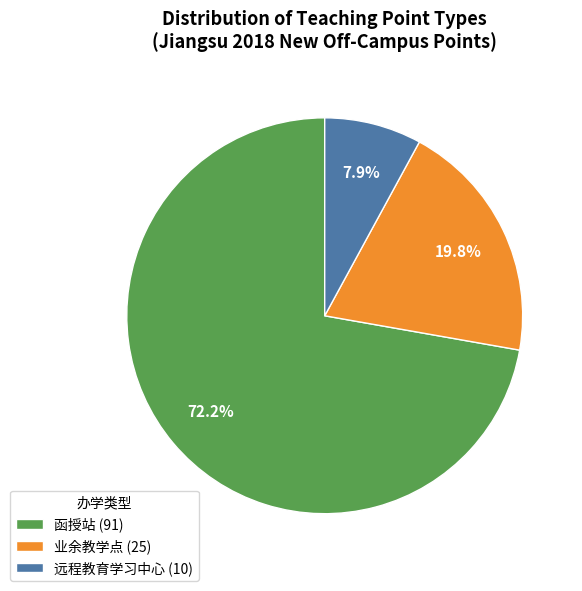

Which category has the biggest portion of the pie?

函授站